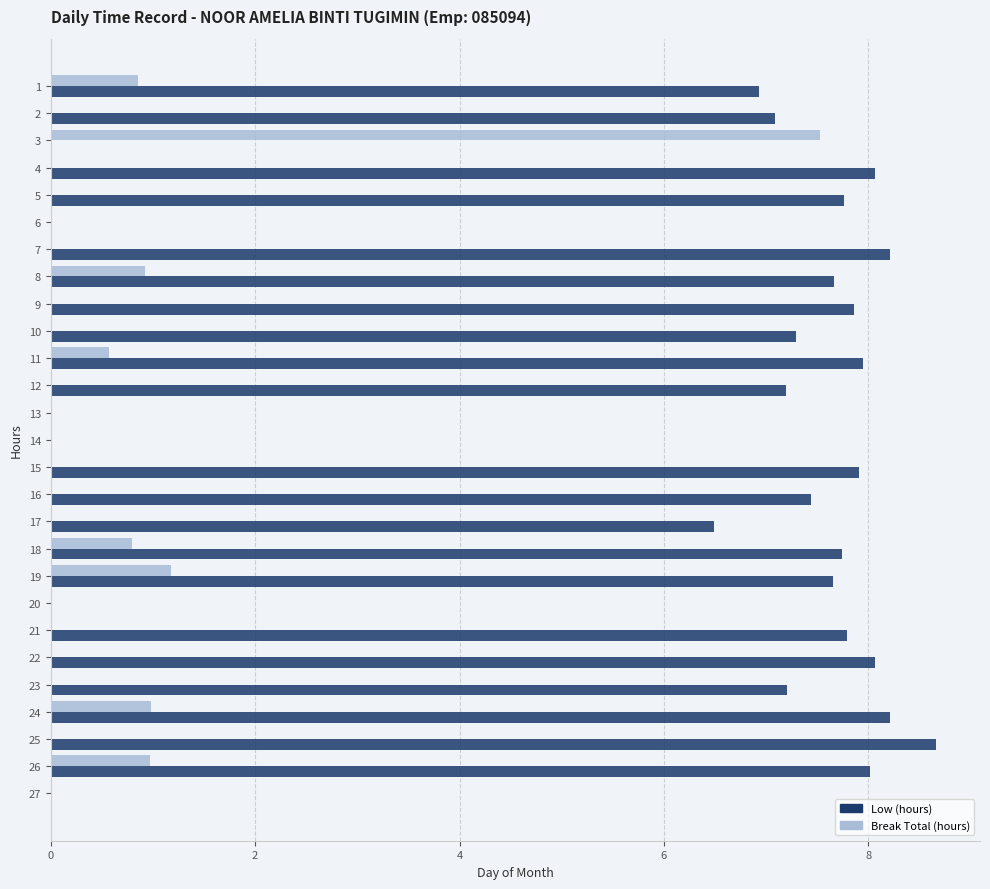

The Low (hours) series shows 8.1 at 4. True or false?

True